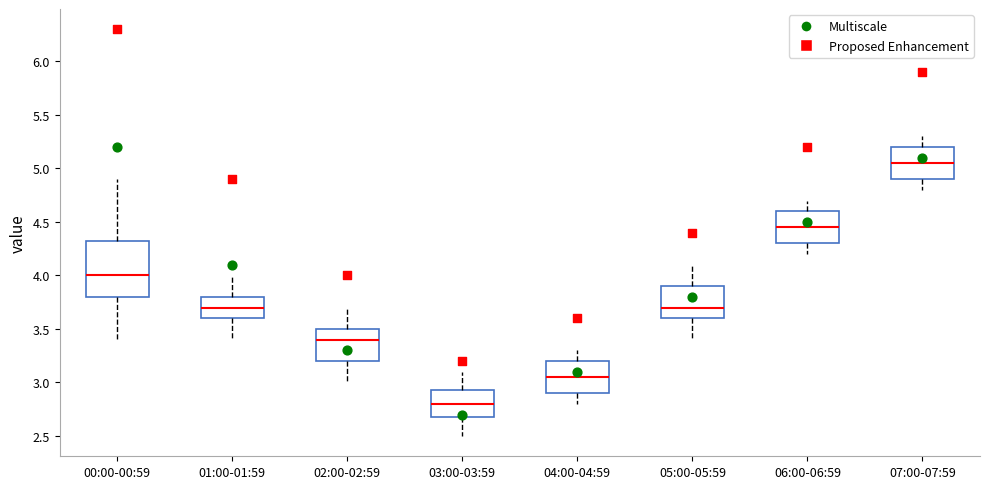

Reading left to right, read every box against the y-axis: the position of its median line, the range the box covers, and the ends of its whiskers. The values are not printed on the chart, so give them approximately, as read against the axis.

00:00-00:59: median 4.00, box 3.80 to 4.35, whiskers 3.40 to 4.90
01:00-01:59: median 3.70, box 3.60 to 3.80, whiskers 3.40 to 4.00
02:00-02:59: median 3.40, box 3.20 to 3.50, whiskers 3.00 to 3.70
03:00-03:59: median 2.80, box 2.70 to 2.95, whiskers 2.50 to 3.10
04:00-04:59: median 3.05, box 2.90 to 3.20, whiskers 2.80 to 3.30
05:00-05:59: median 3.70, box 3.60 to 3.90, whiskers 3.40 to 4.10
06:00-06:59: median 4.45, box 4.30 to 4.60, whiskers 4.20 to 4.70
07:00-07:59: median 5.05, box 4.90 to 5.20, whiskers 4.80 to 5.30